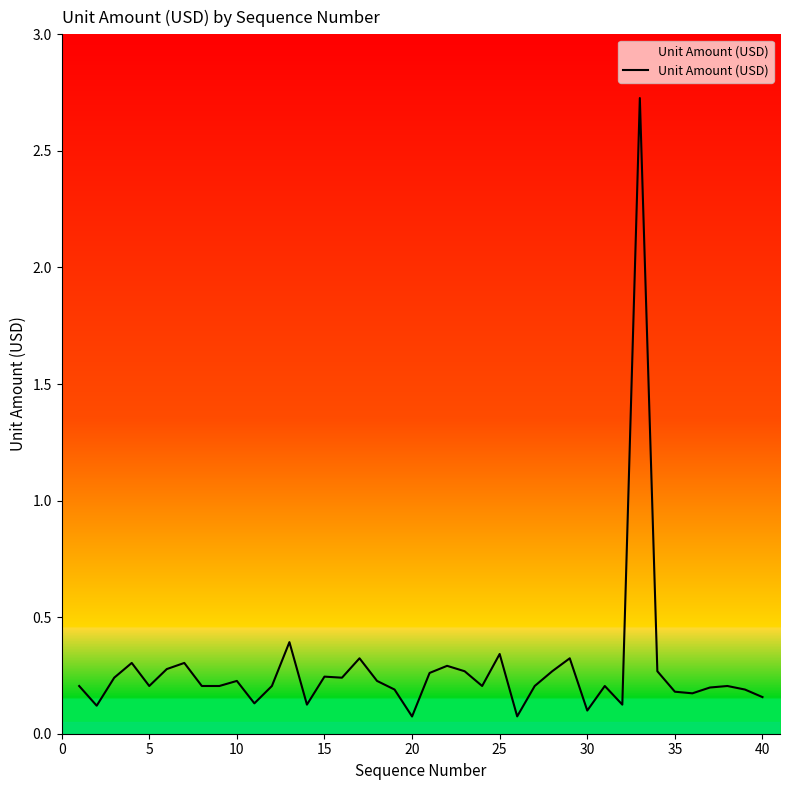

What is the maximum value shown in the chart?

2.7